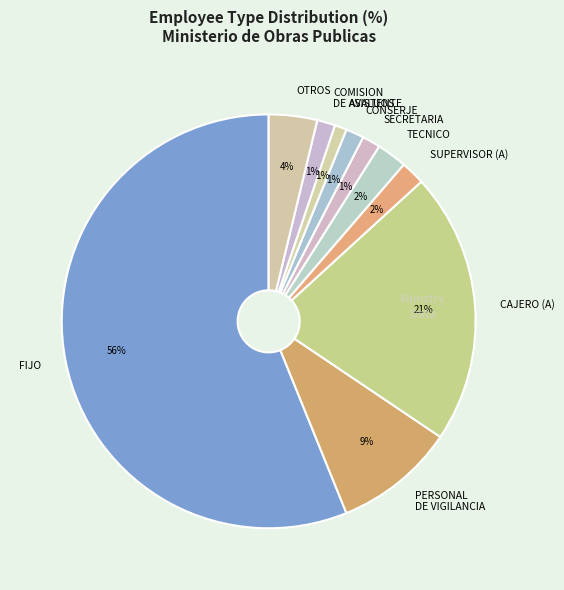

To the nearest percent, what is the combined percentage of ASISTENTE and TECNICO?

3%